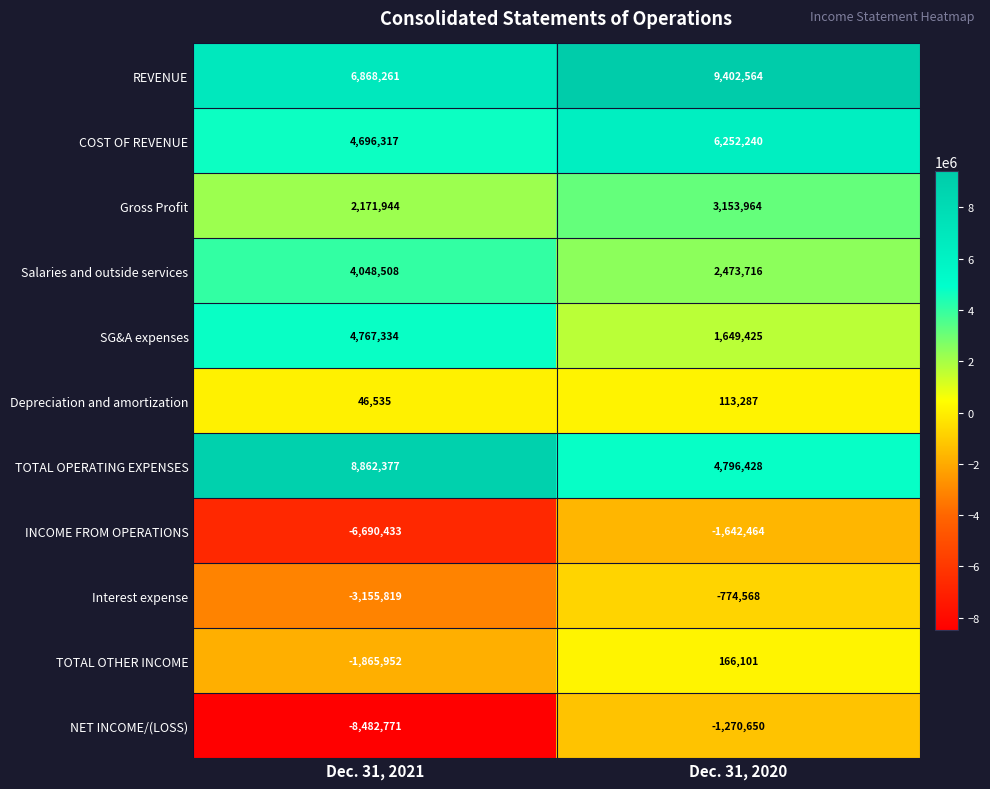

Reading left to right, transcribe all the data shown in this chart.

REVENUE: Dec. 31, 2021=6868261	Dec. 31, 2020=9402564
COST OF REVENUE: Dec. 31, 2021=4696317	Dec. 31, 2020=6252240
Gross Profit: Dec. 31, 2021=2171944	Dec. 31, 2020=3153964
Salaries and outside services: Dec. 31, 2021=4048508	Dec. 31, 2020=2473716
SG&A expenses: Dec. 31, 2021=4767334	Dec. 31, 2020=1649425
Depreciation and amortization: Dec. 31, 2021=46535	Dec. 31, 2020=113287
TOTAL OPERATING EXPENSES: Dec. 31, 2021=8862377	Dec. 31, 2020=4796428
INCOME FROM OPERATIONS: Dec. 31, 2021=-6690433	Dec. 31, 2020=-1642464
Interest expense: Dec. 31, 2021=-3155819	Dec. 31, 2020=-774568
TOTAL OTHER INCOME: Dec. 31, 2021=-1865952	Dec. 31, 2020=166101
NET INCOME/(LOSS): Dec. 31, 2021=-8482771	Dec. 31, 2020=-1270650